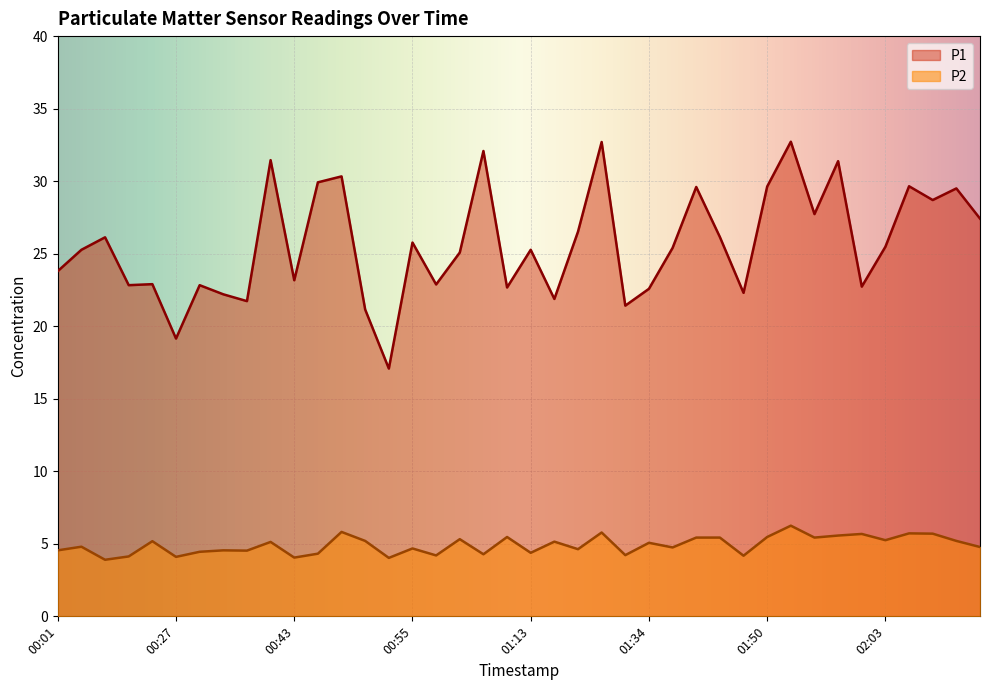

What position from the left is 02:00?

35